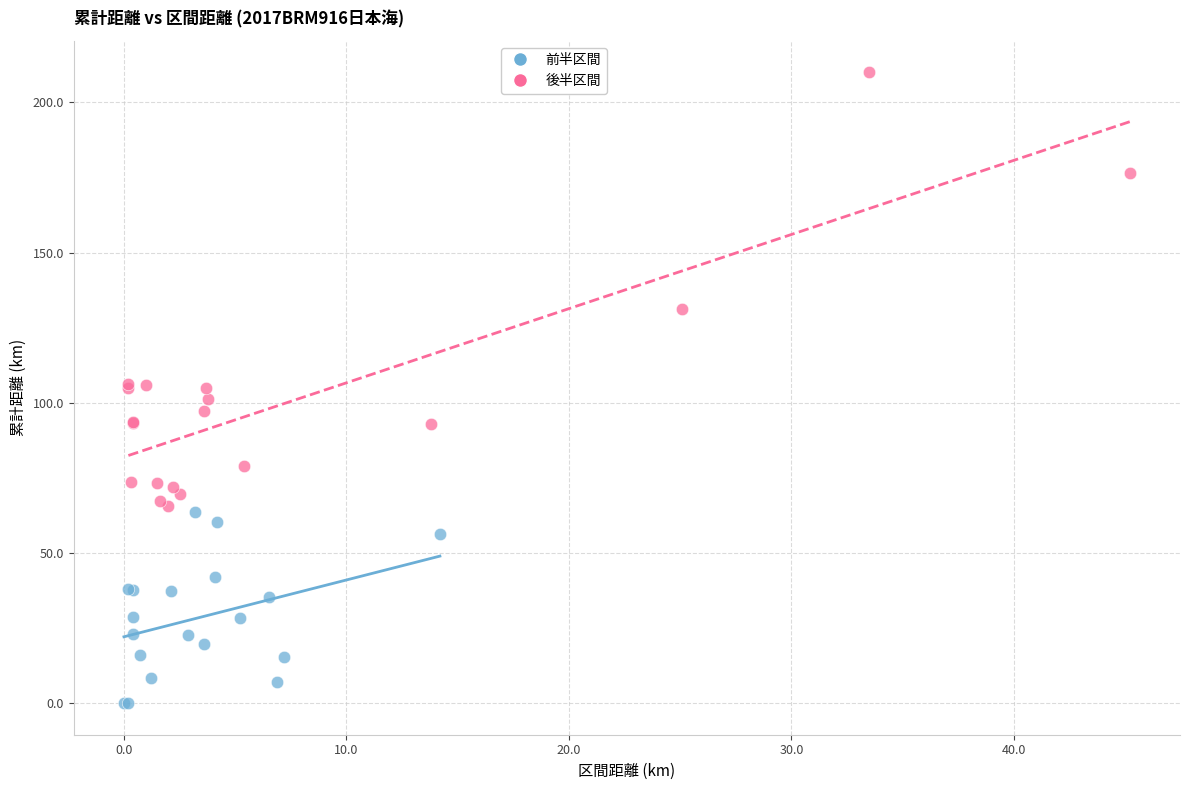

What are all the series names shown in the legend?

前半区間, 後半区間